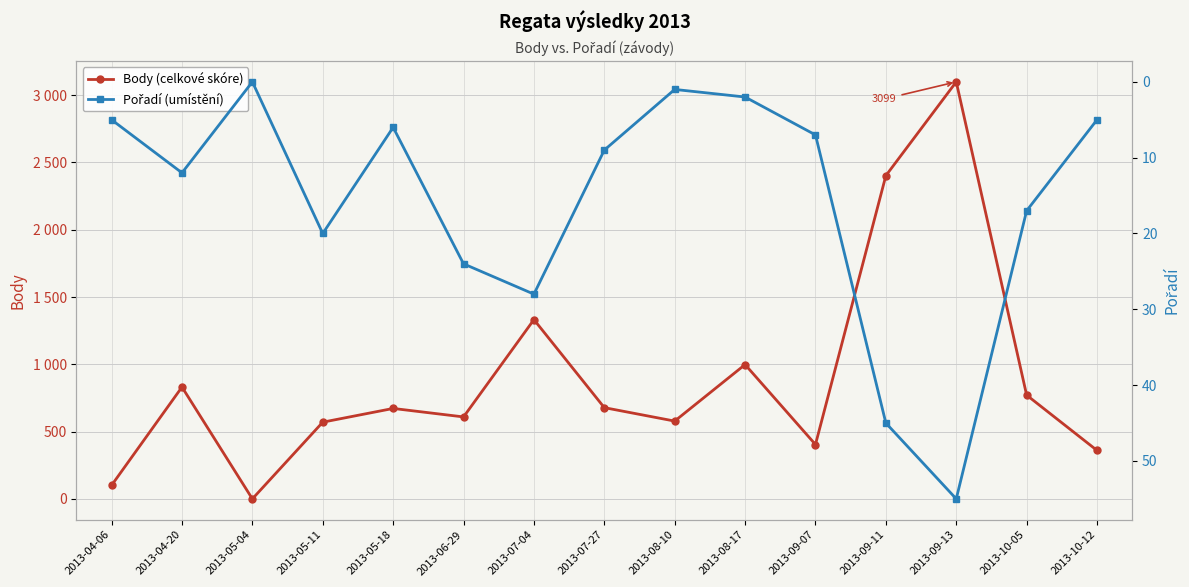

Is the value of Body (celkové skóre) at 2013-09-11 greater than the value of Pořadí (umístění) at 2013-07-27?

Yes